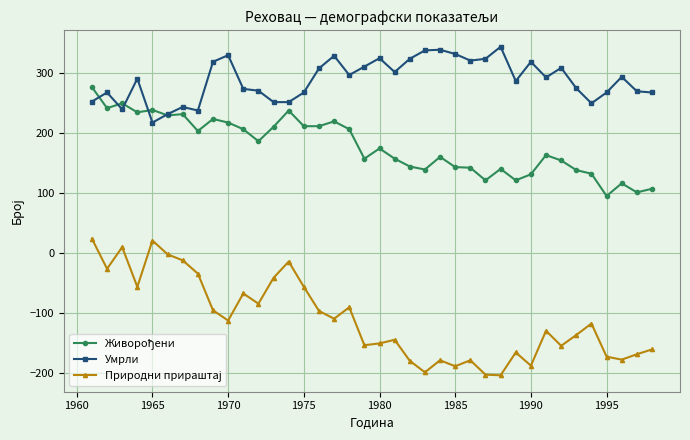

Which series has the largest total across all categories?

Умрли